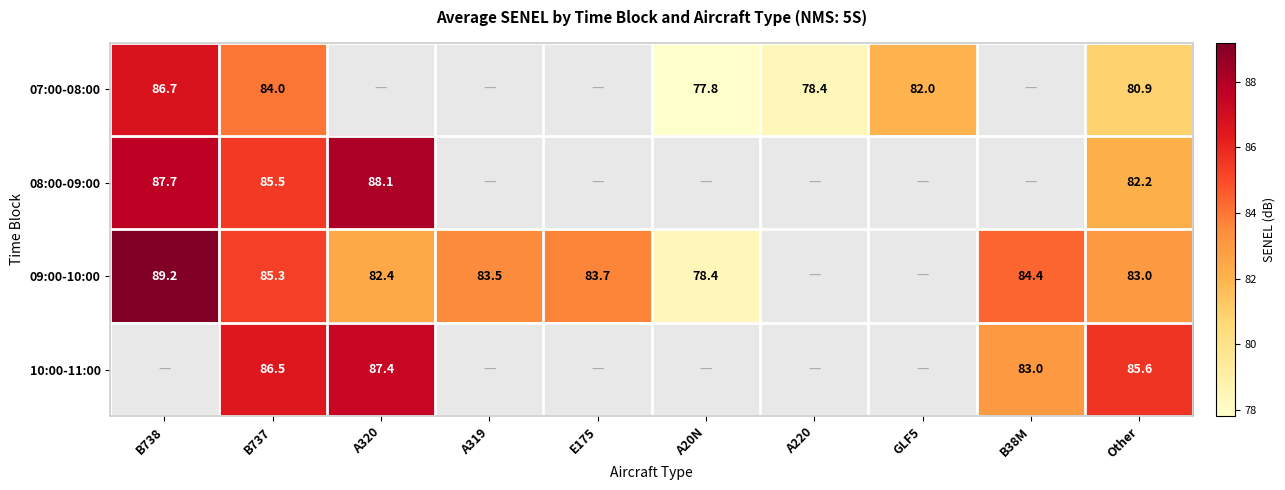

Is it true that 09:00-10:00 equals 144.1 at B38M?

False